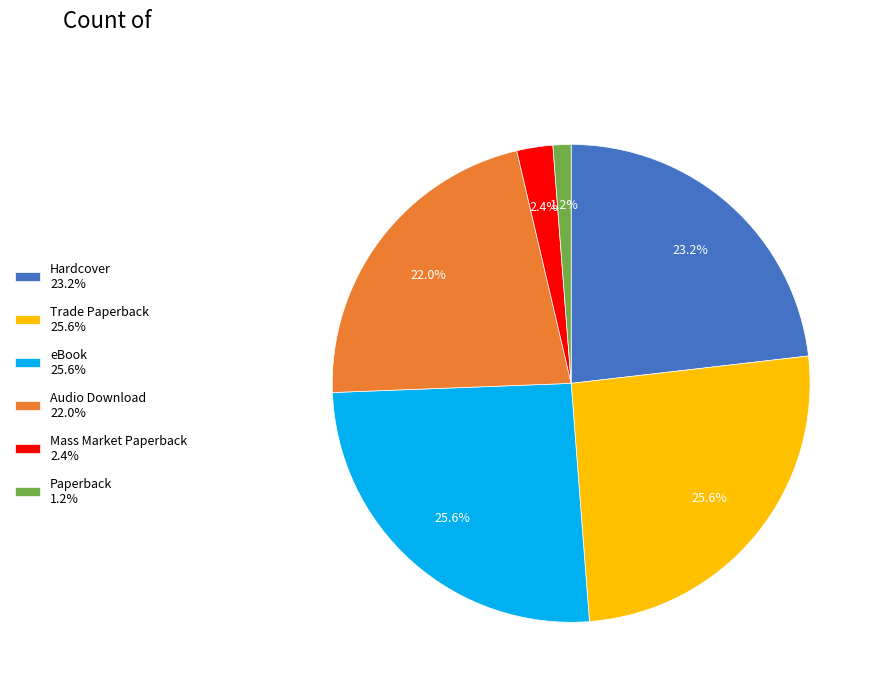

Which slice is the smallest?

Paperback